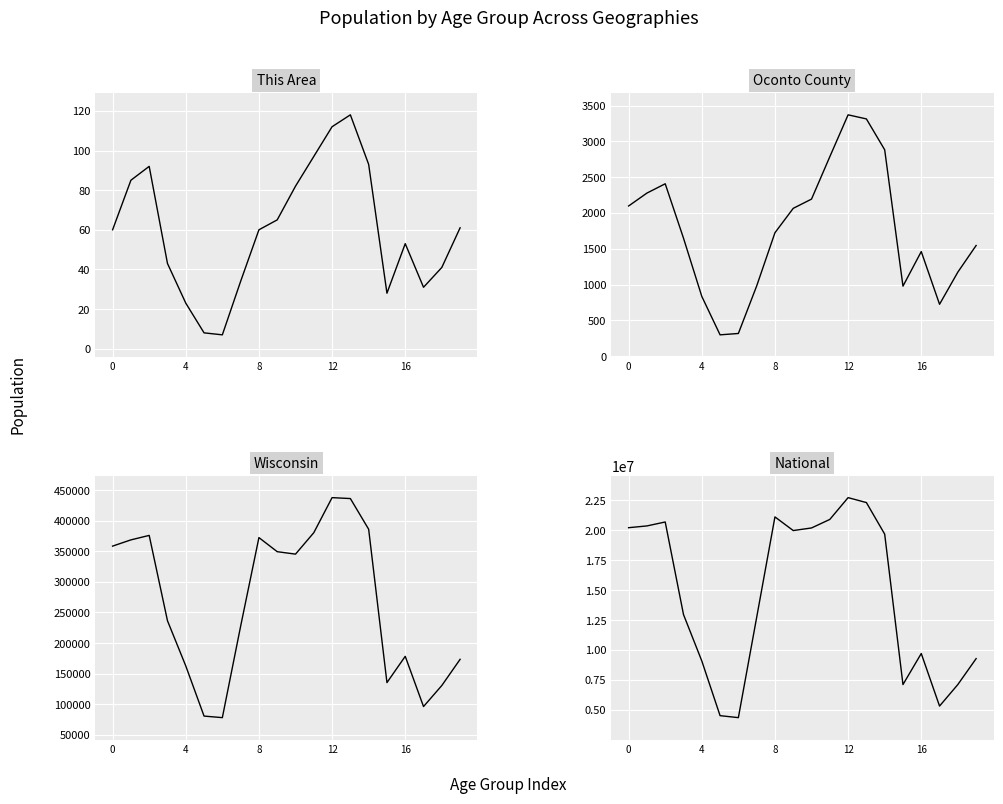

True or false: Wisconsin and National intersect in this chart.

False